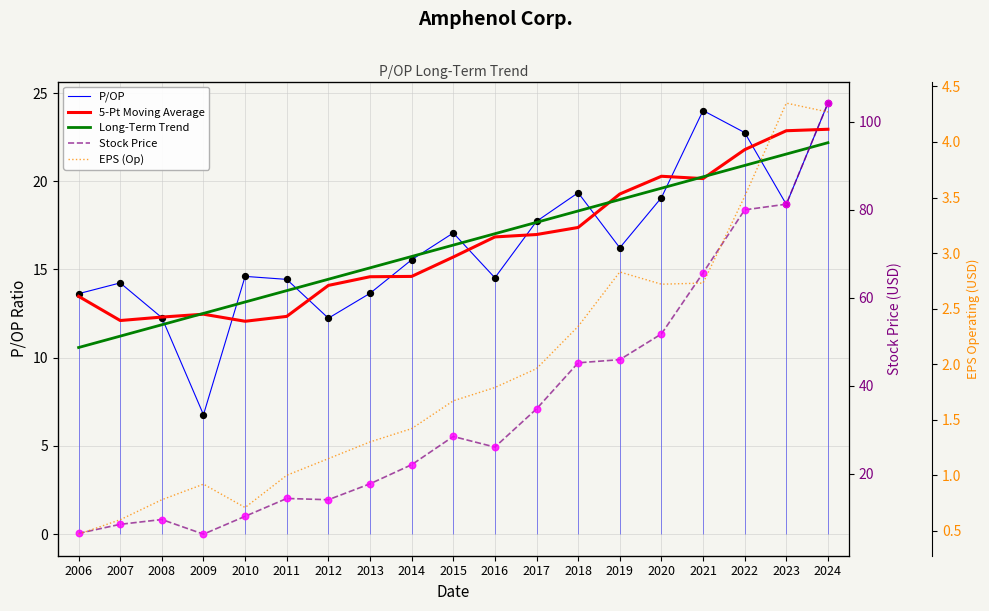

What are all the series names shown in the legend?

P/OP, 5-Pt Moving Average, Long-Term Trend, Stock Price, EPS (Op)